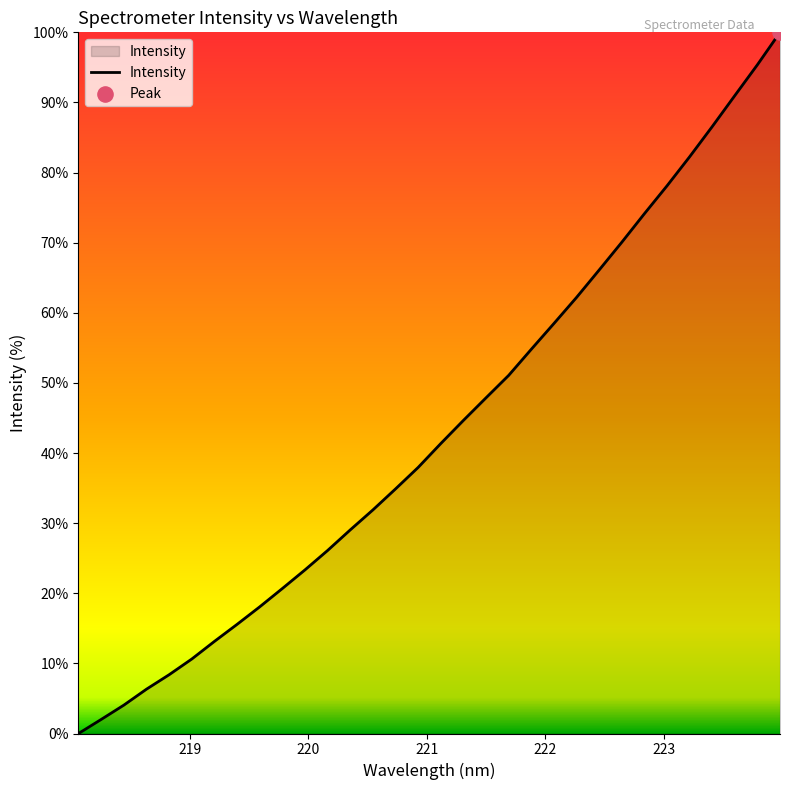

What is the difference between the maximum and minimum values?

100.0